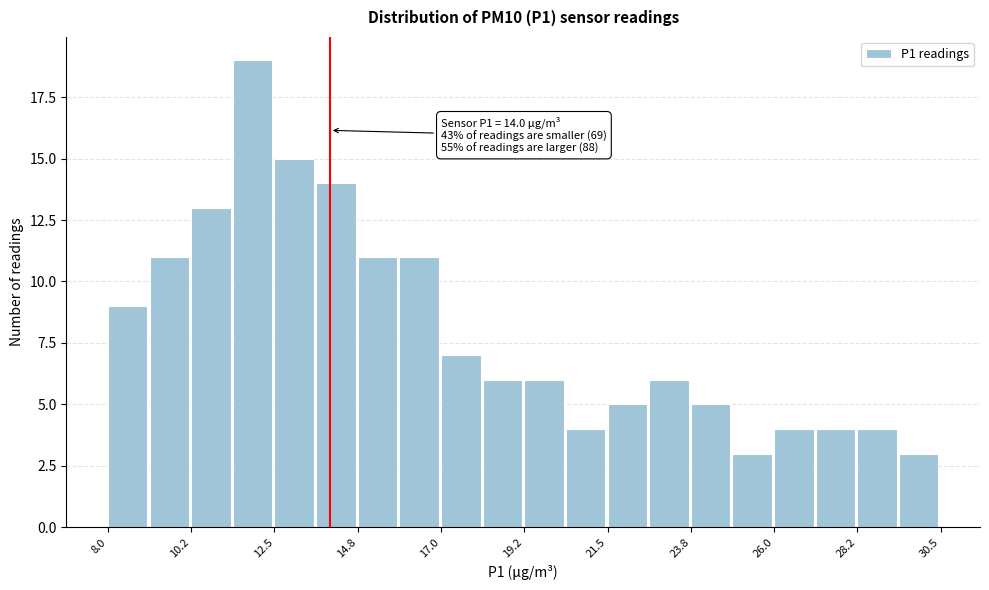

Read against the x-axis, roughly where is the centre of the tallest bar?

12.0